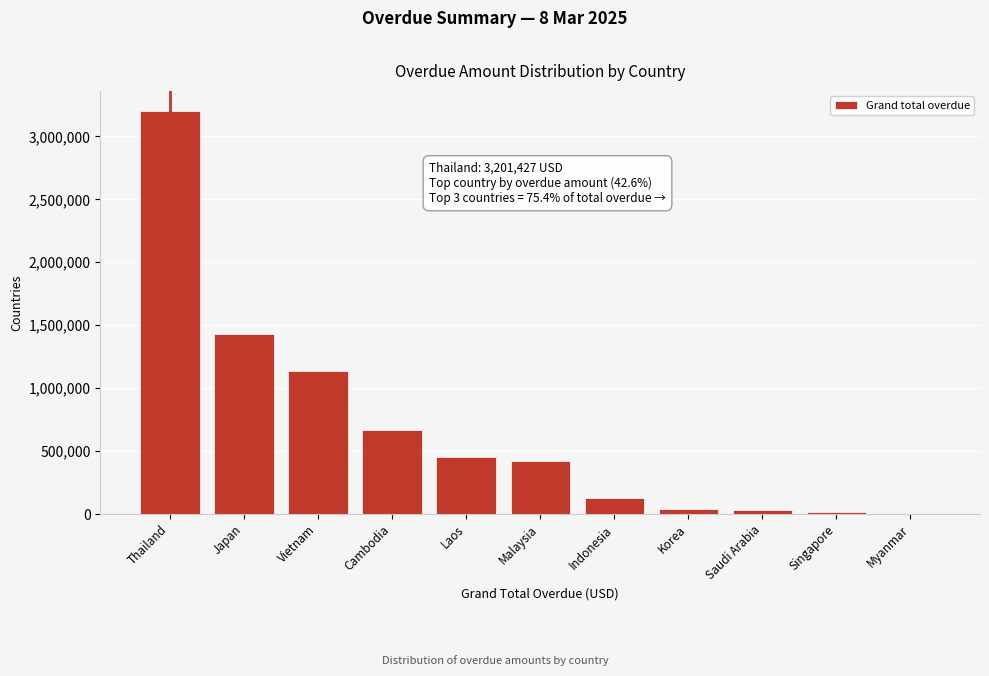

True or false: the data shows 3201427.4 at Thailand.

True